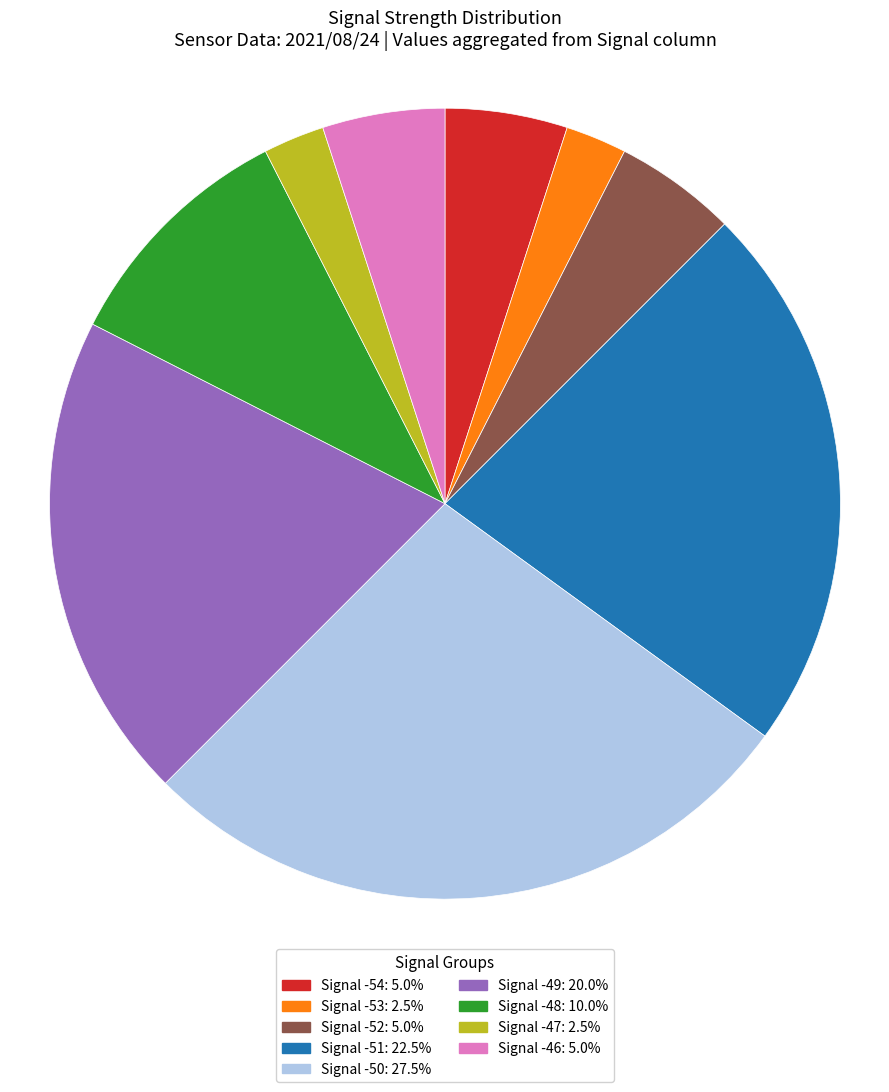

Combined, do Signal -53: 2.5% and Signal -54: 5.0% account for over 50%?

No